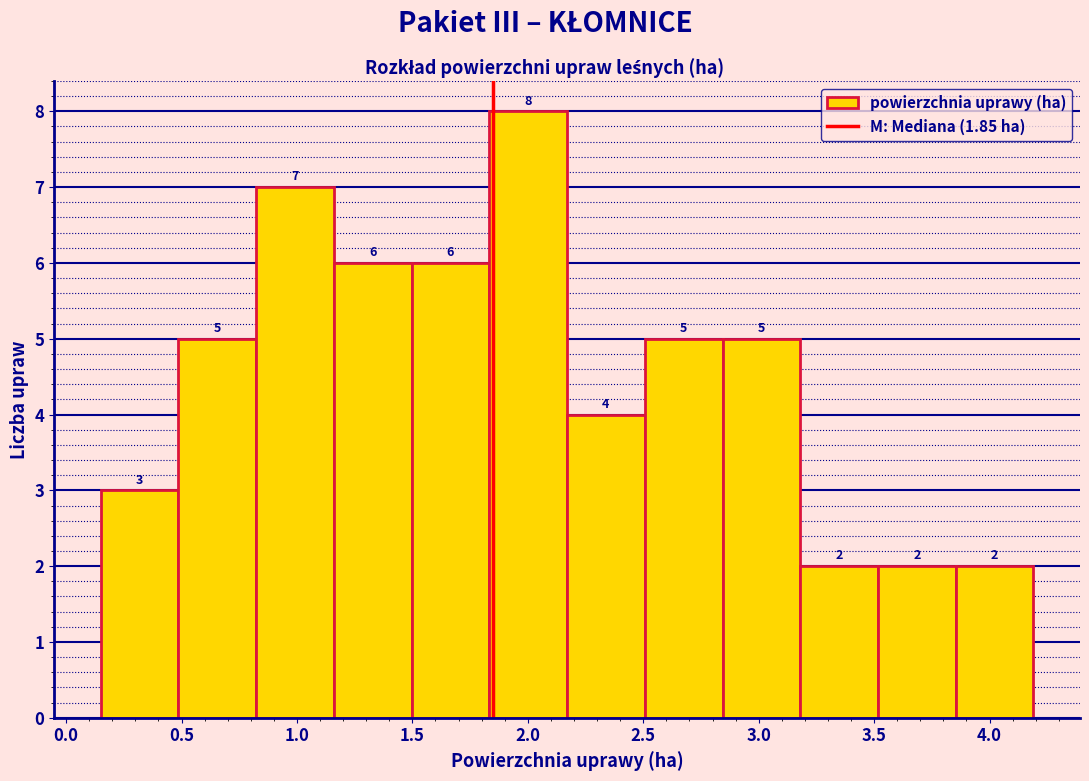

How tall is the bar that spans 2.85 to 3.20 on the x-axis? The bar edges are not printed on the chart, so give them approximately, as read against the axis.

5